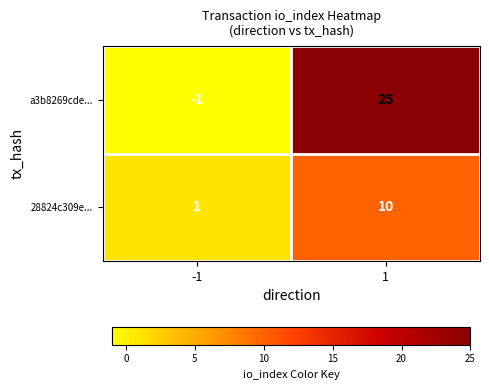

What is the greatest value displayed?

25